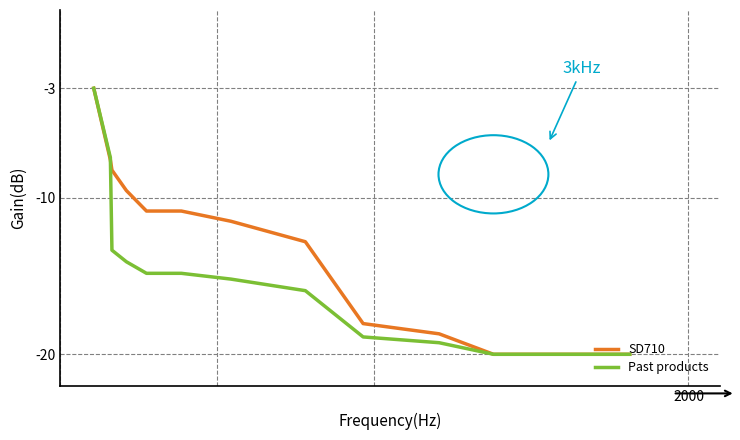

Which series has the largest total across all categories?

SD710